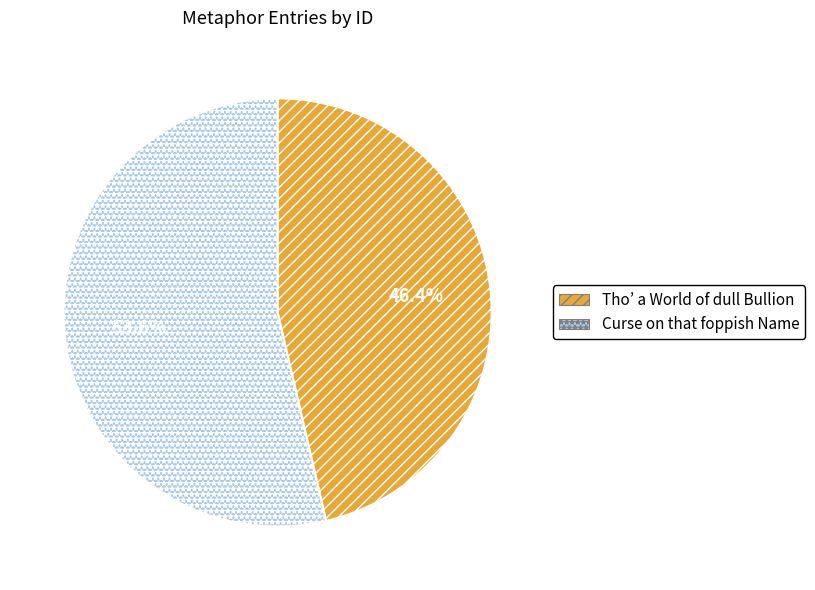

What portion of the pie excludes Curse on that foppish Name?

46.4%